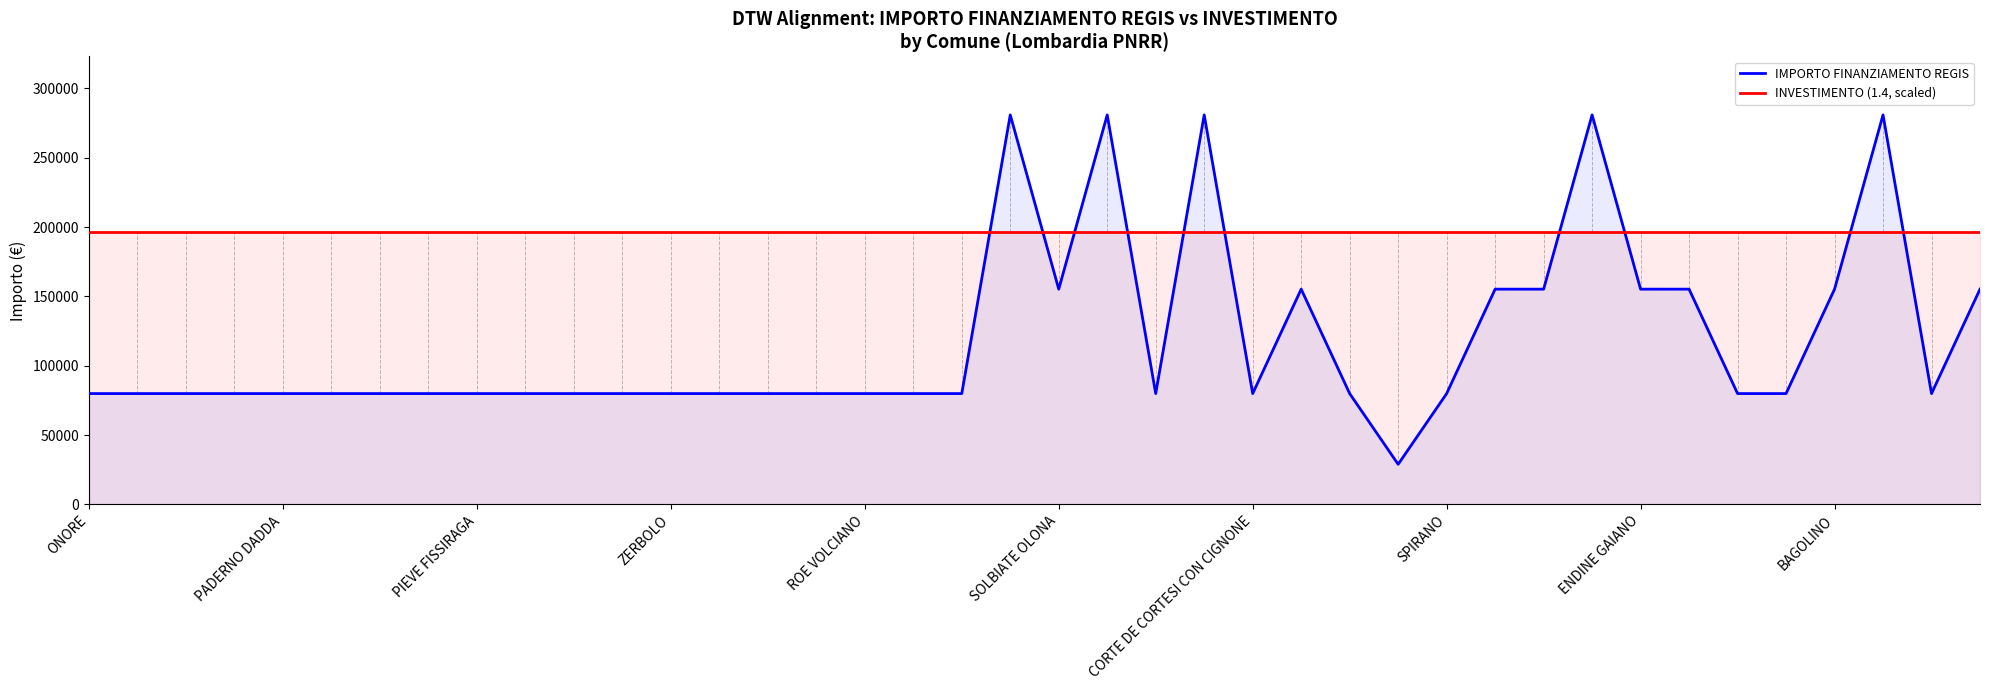

How many times do IMPORTO FINANZIAMENTO REGIS and INVESTIMENTO (1.4, scaled) cross each other?

10